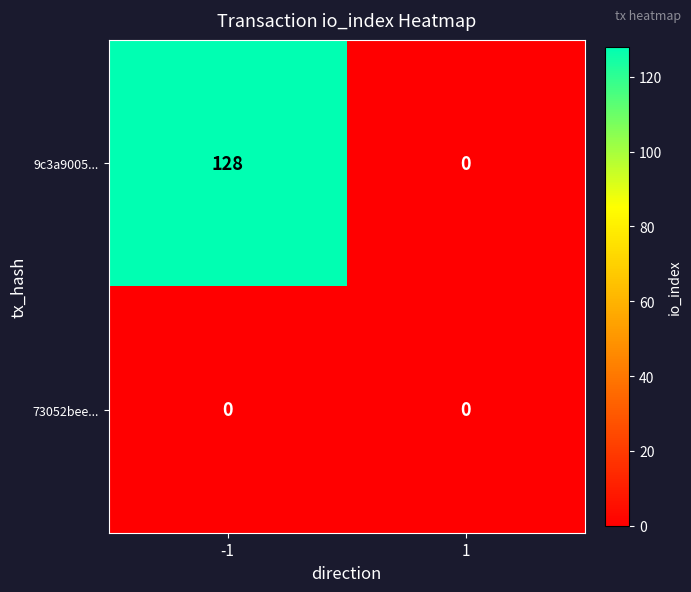

Between -1 and 1, which series saw the biggest shift?

9c3a9005...